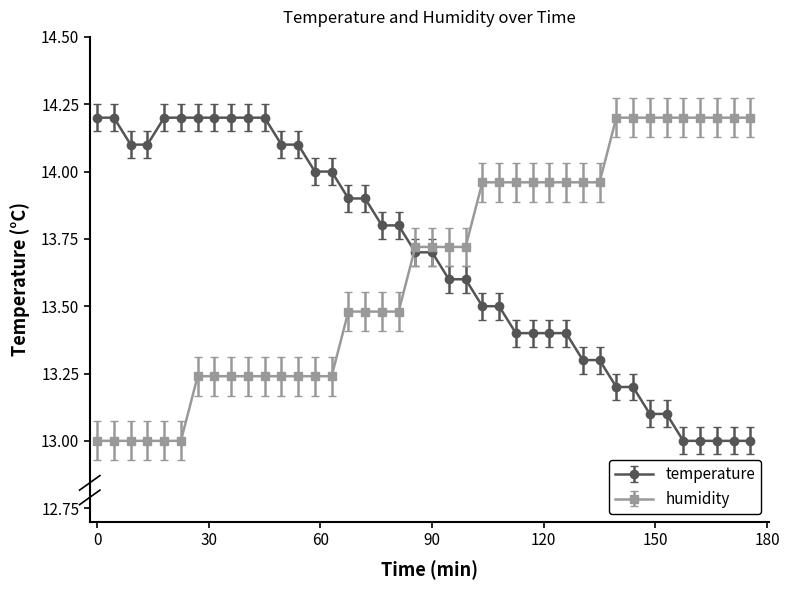

Which series ends up on top after the final intersection of humidity and temperature?

humidity